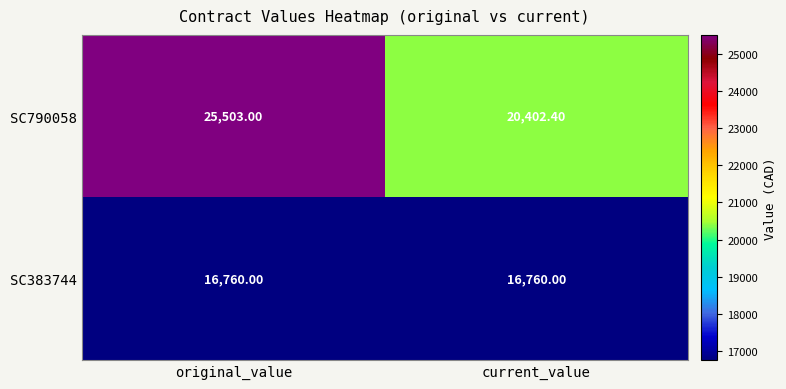

At which category does the chart reach its peak across all series?

original_value